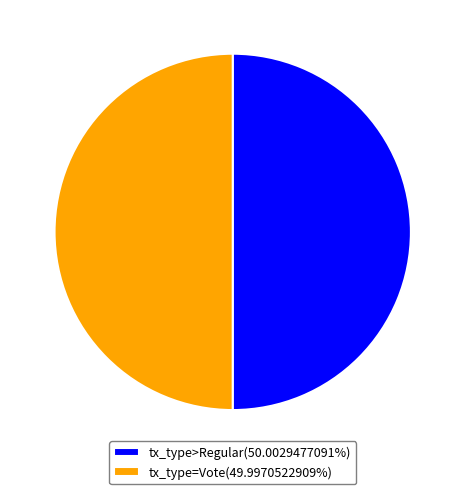

Count the number of slices in the pie.

2